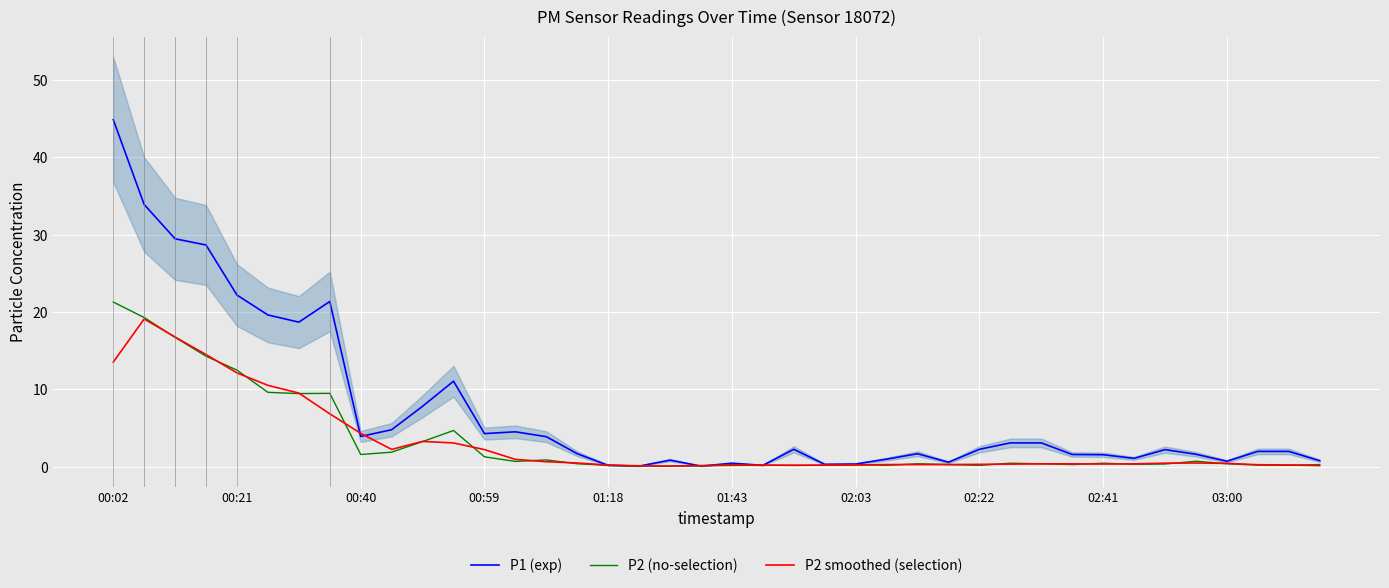

How many interior local valleys does the P2 smoothed (selection) series have?

4